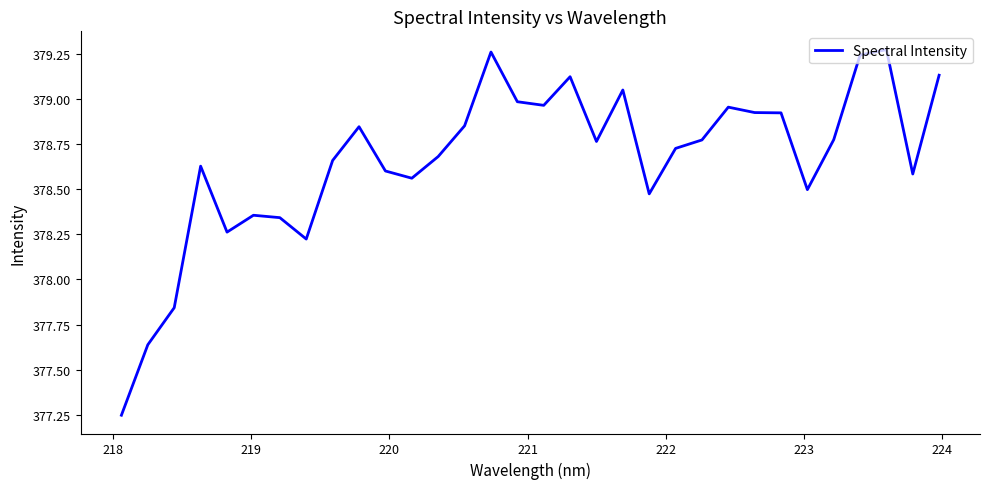

What is the difference between the maximum and minimum values?

2.0